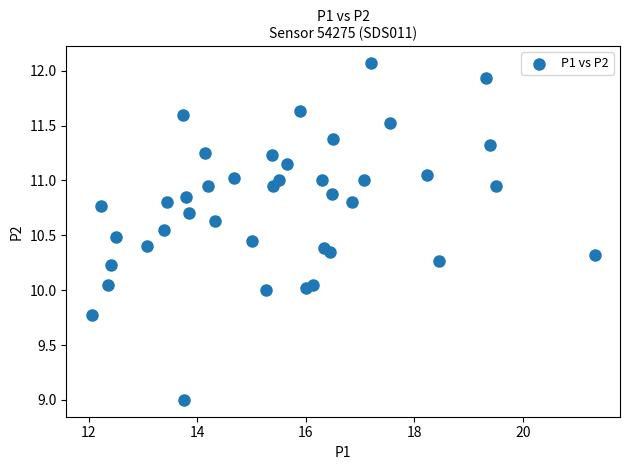

What is the range of X values (max minus min)?

9.3